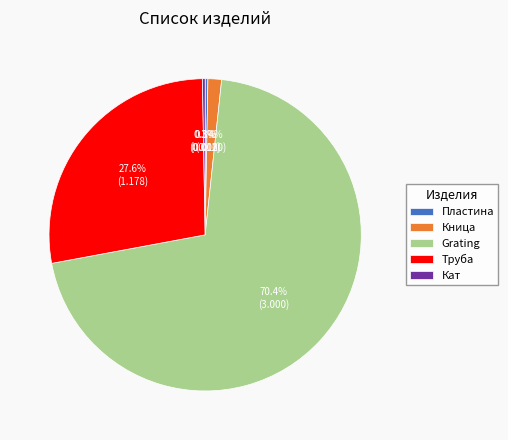

How many slices are in this pie chart?

5